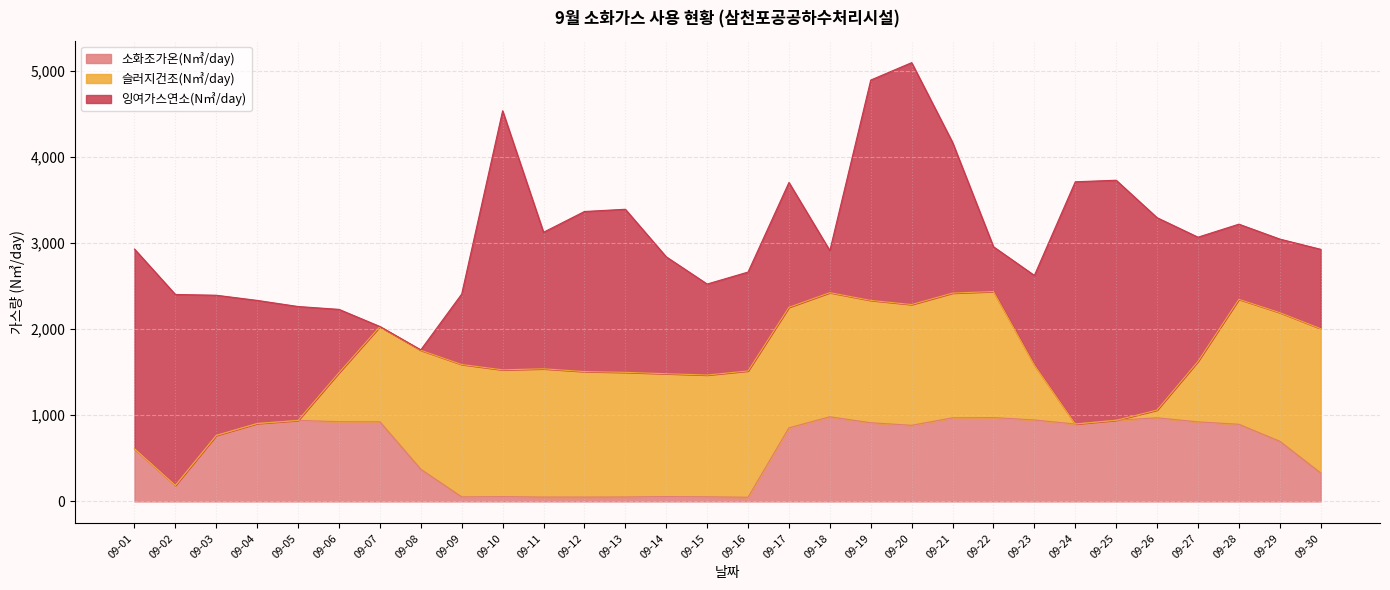

Which label corresponds to the smallest value in the chart?

09-01